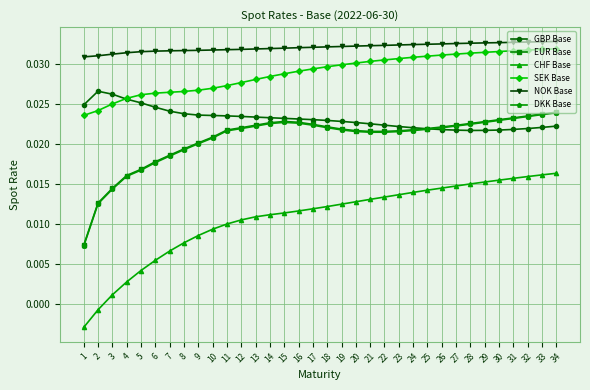

What are all the series names shown in the legend?

GBP Base, EUR Base, CHF Base, SEK Base, NOK Base, DKK Base